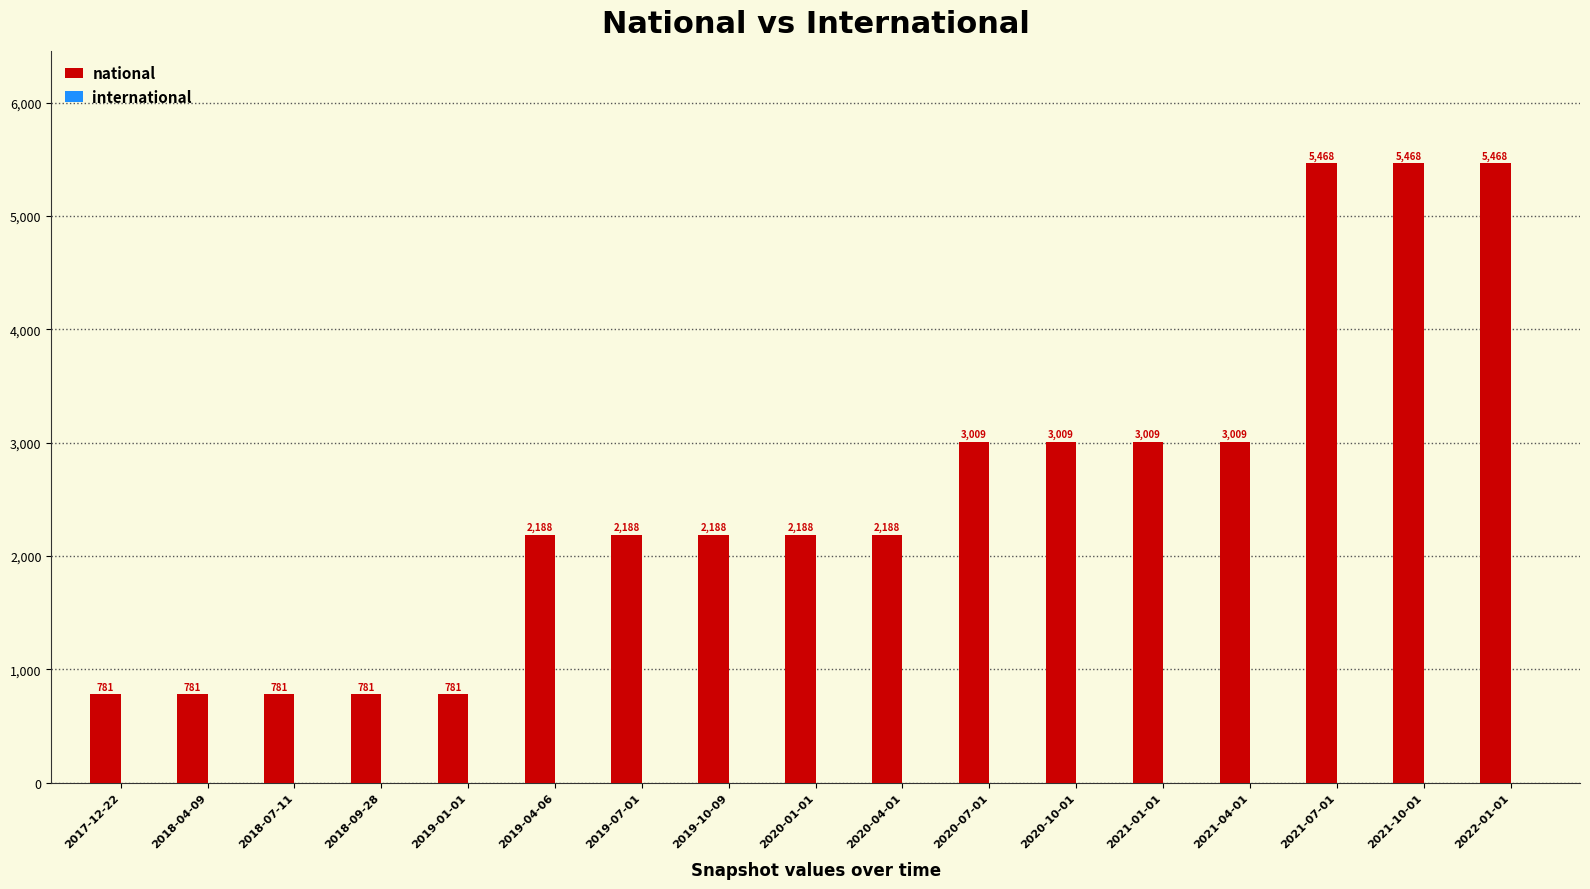

What is the label of the 2nd bar from the left?

2018-04-09